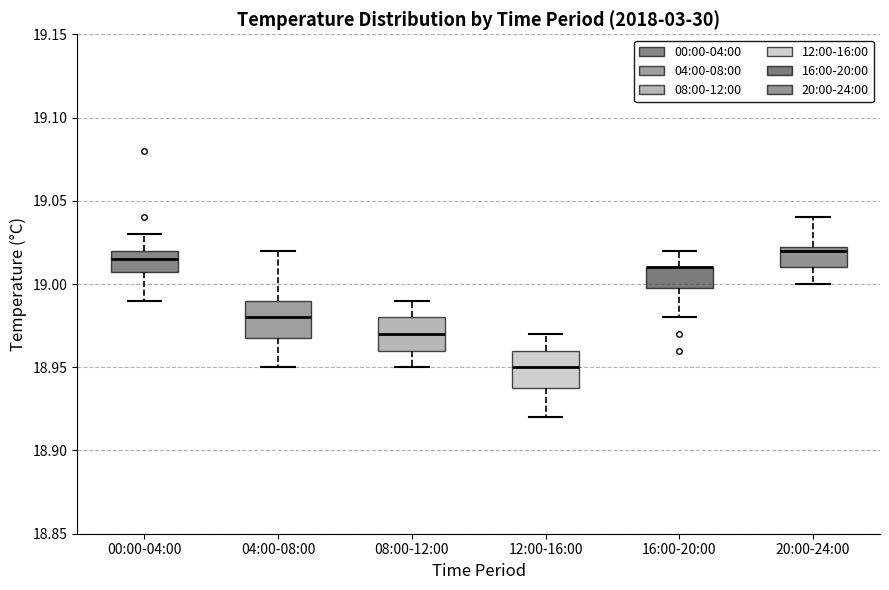

Reading left to right, transcribe this box plot: for each box, give where its median line is, the range the box spans, and where its two whiskers end, as read against the y-axis. The values are not printed on the chart, so give them approximately, as read against the axis.

00:00-04:00: median 19.015, box 19.010 to 19.020, whiskers 18.990 to 19.030
04:00-08:00: median 18.980, box 18.970 to 18.990, whiskers 18.950 to 19.020
08:00-12:00: median 18.970, box 18.960 to 18.980, whiskers 18.950 to 18.990
12:00-16:00: median 18.950, box 18.940 to 18.960, whiskers 18.920 to 18.970
16:00-20:00: median 19.010 (drawn on the box's upper edge), box 19.000 to 19.010, whiskers 18.980 to 19.020
20:00-24:00: median 19.020, box 19.010 to 19.025, whiskers 19.000 to 19.040